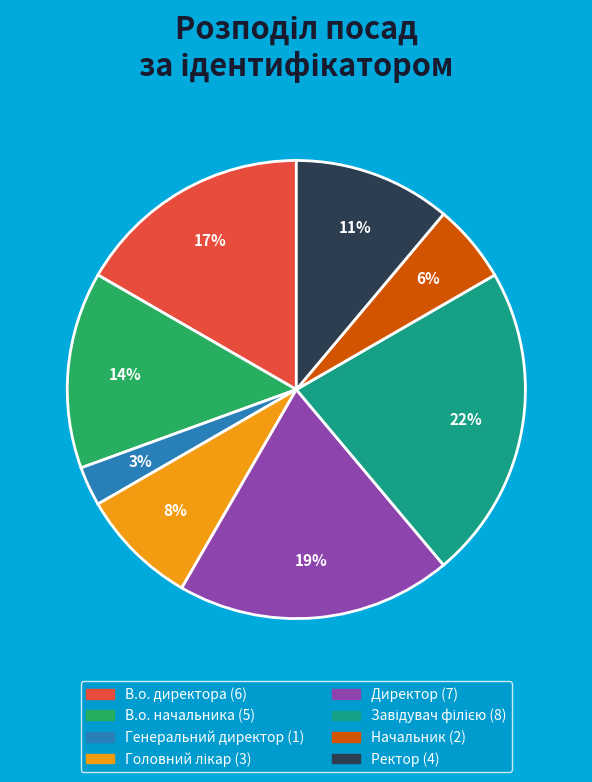

What is the smallest slice in the pie chart?

Генеральний директор